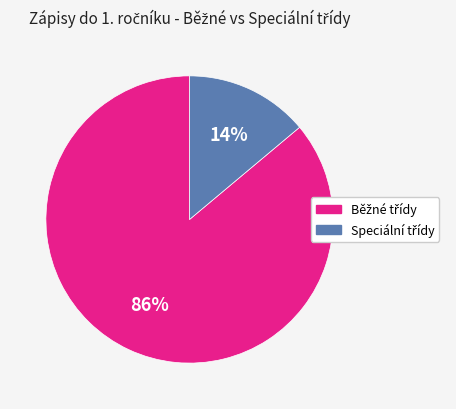

To the nearest percent, what is the difference between the largest and smallest slice percentages?

72%